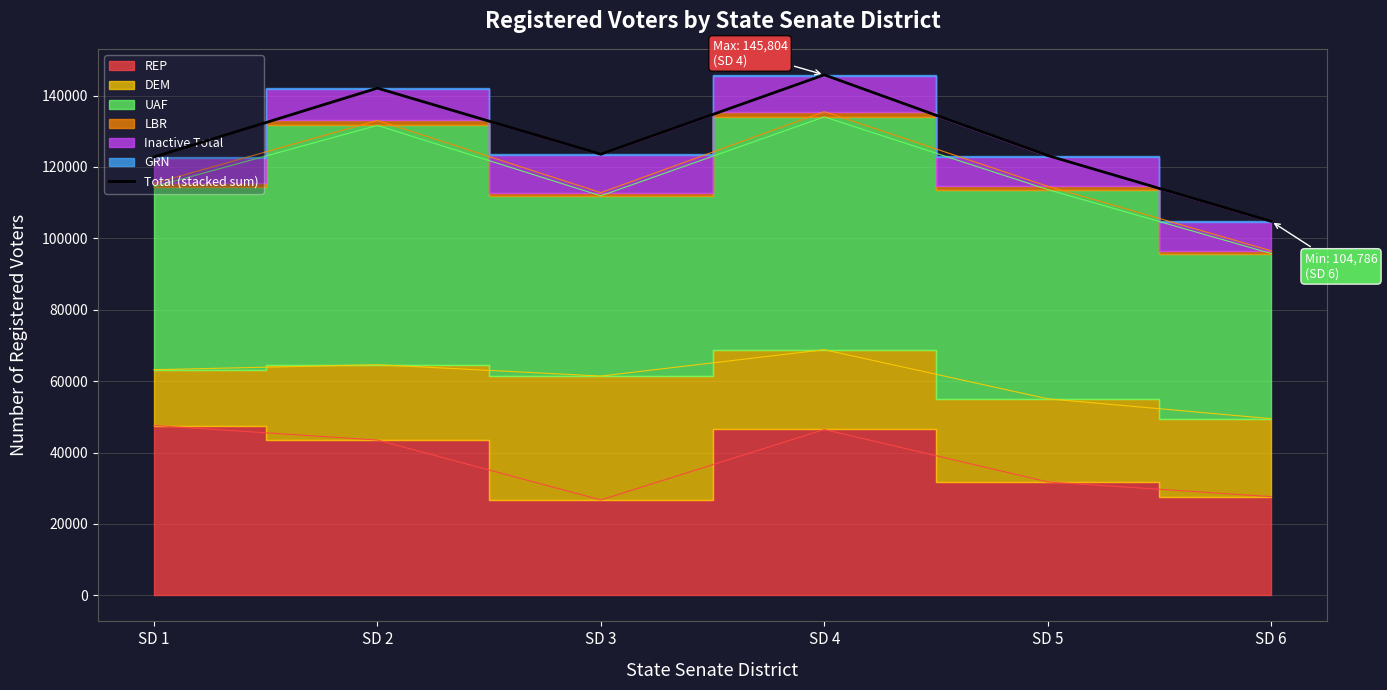

What is the ratio of the value at SD 6 to the value at SD 1?

0.9